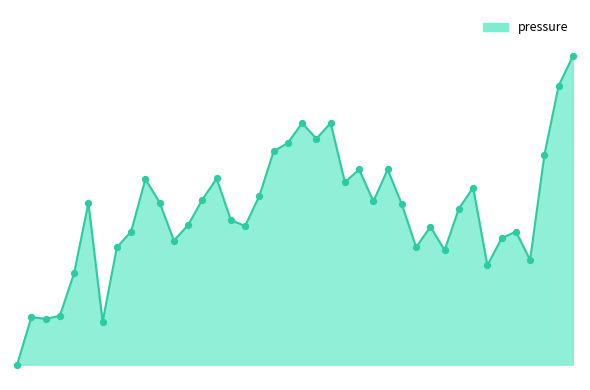

Does the chart have visible grid lines?

No